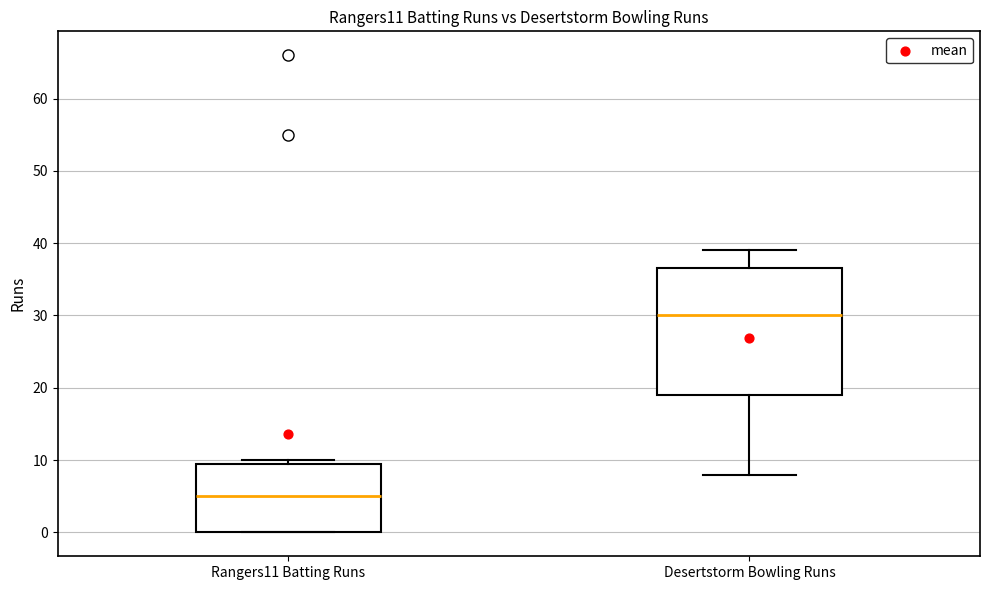

Reading left to right, transcribe this box plot: for each box, give where its median line is, the range the box spans, and where its two whiskers end, as read against the y-axis. The values are not printed on the chart, so give them approximately, as read against the axis.

Rangers11 Batting Runs: median 5, box 0 to 10, whiskers 0 to 10 (just above the box's upper edge)
Desertstorm Bowling Runs: median 30, box 19 to 37, whiskers 8 to 39